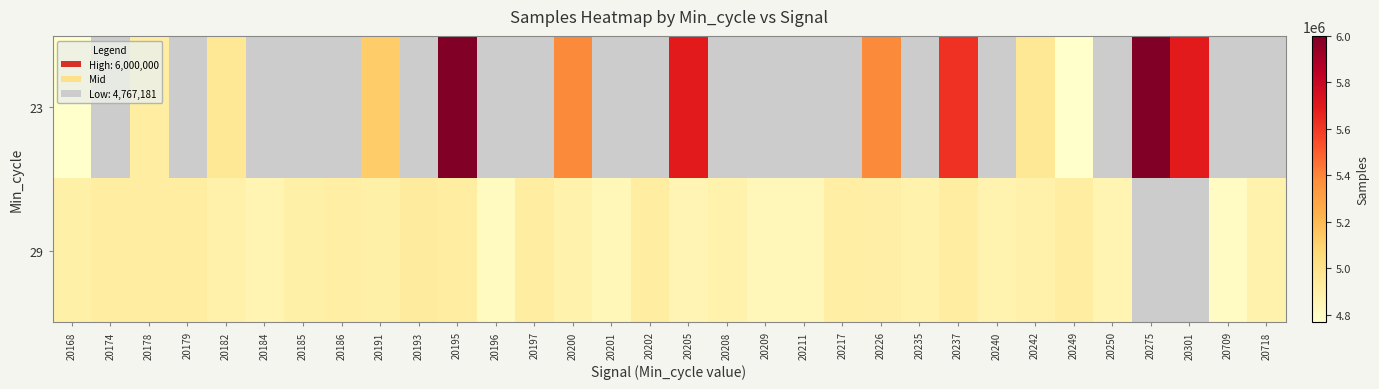

At which label does 23 reach its minimum?

20168